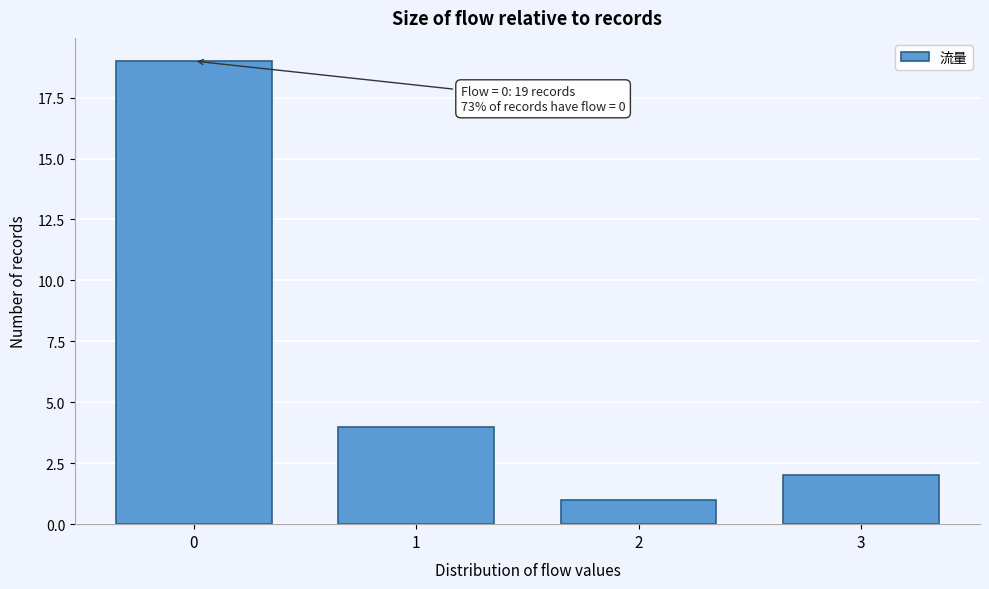

Reading left to right, transcribe all the data shown in this chart.

0=19	1=4	2=1	3=2